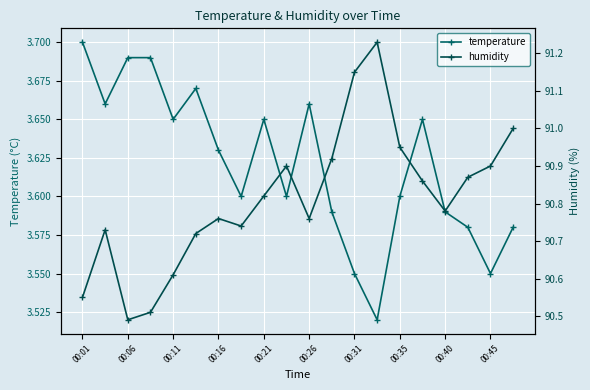

Count the temperature values in the range 3 to 4.

20